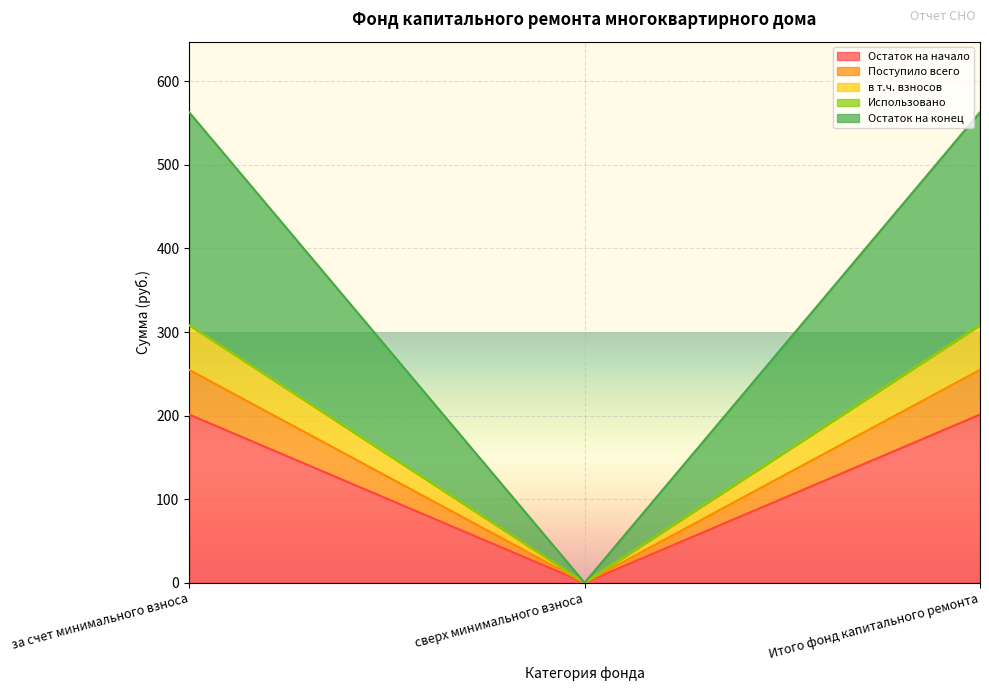

Is it true that Поступило всего equals 517.5 at Итого фонд капитального ремонта?

False